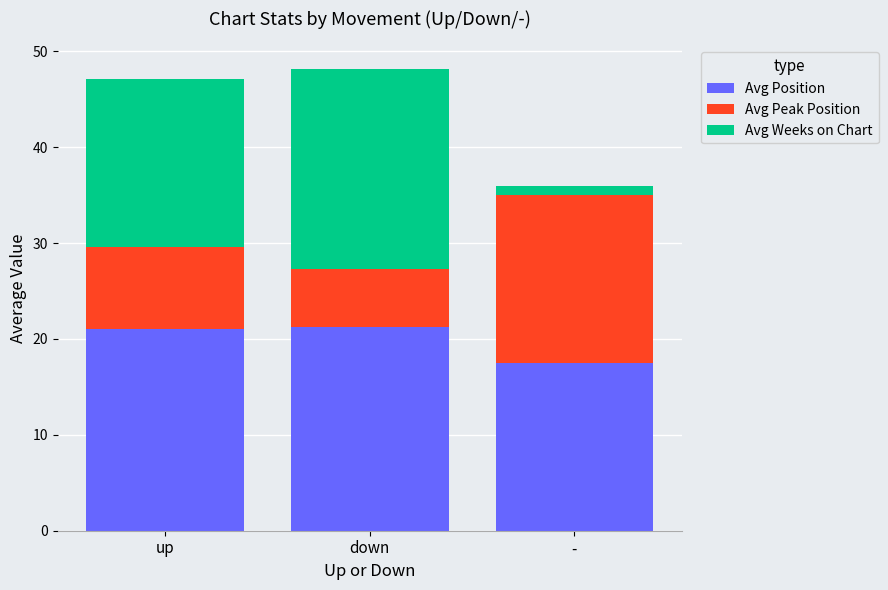

At which label does Avg Position reach its minimum?

-